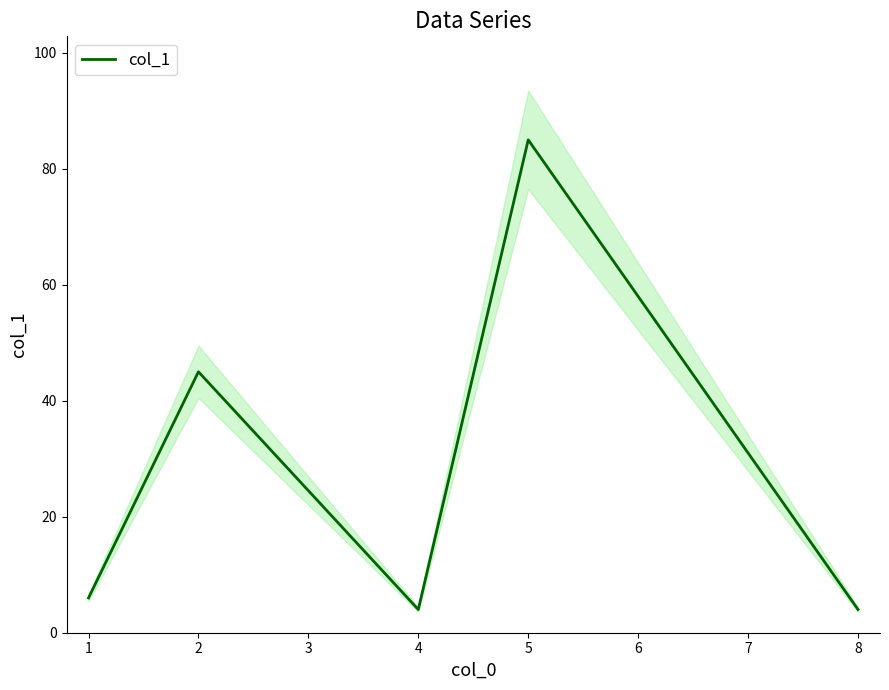

The col_1 series shows 4 at 8. True or false?

True